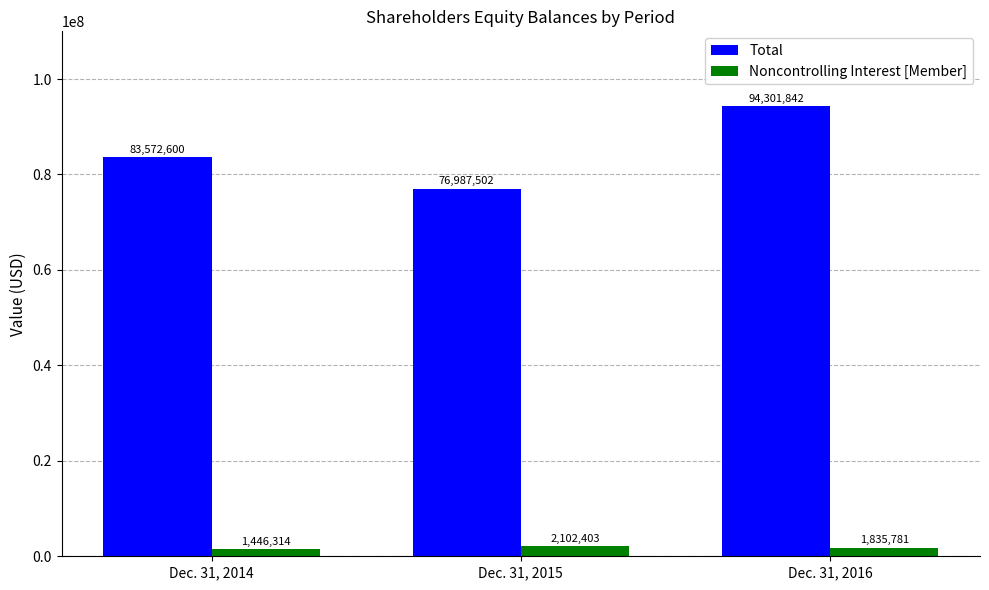

What is the minimum value for Total?

76987502